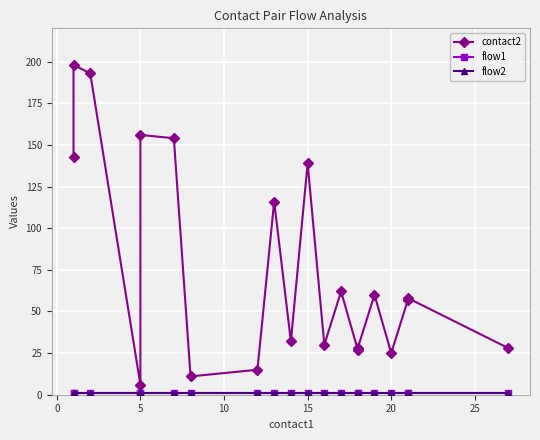

True or false: flow1 and flow2 cross at least once.

False